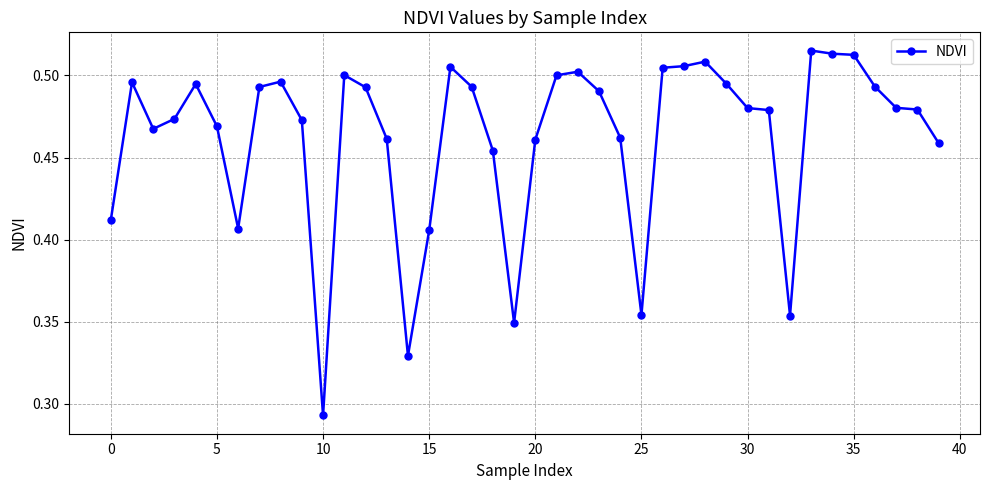

True or false: there are more than 1 points higher than both neighbors.

True